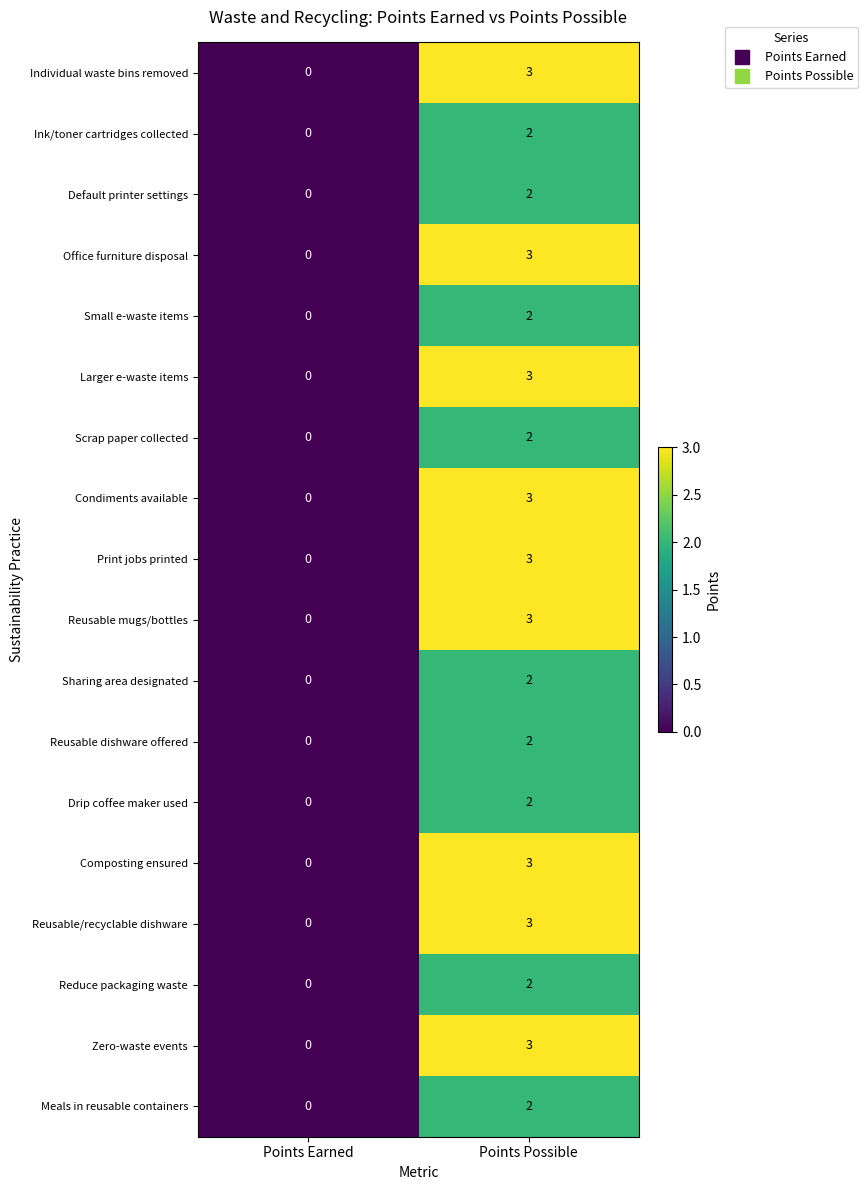

The value of Zero-waste events at Points Possible is 1. True or false?

False